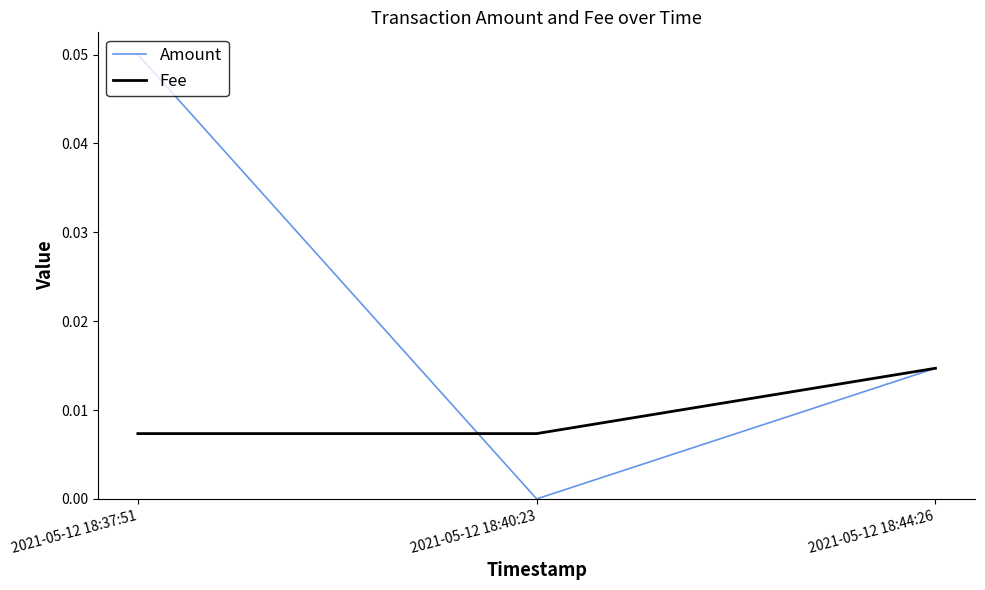

What position from the left is 2021-05-12 18:44:26?

3